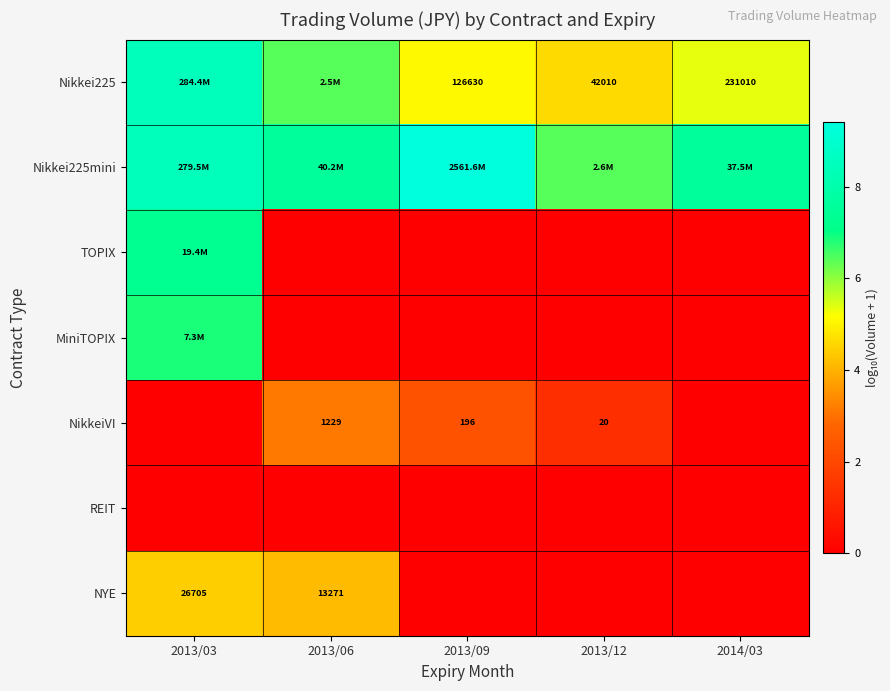

Rank the series at 2013/12 from lowest to highest value.

TOPIX, MiniTOPIX, REIT, NYE, NikkeiVI, Nikkei225, Nikkei225mini